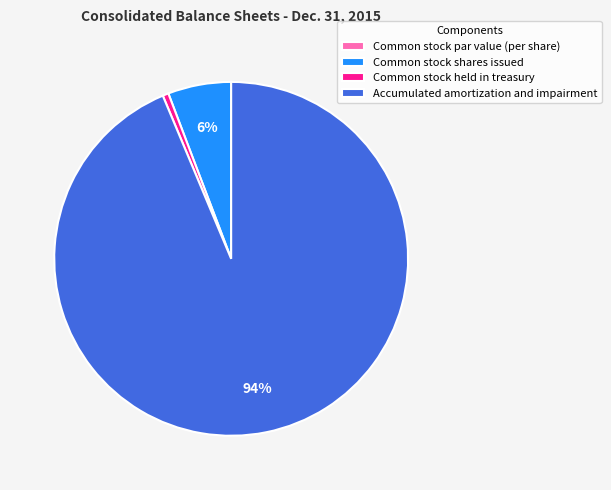

To the nearest percent, what is the average slice percentage?

25%